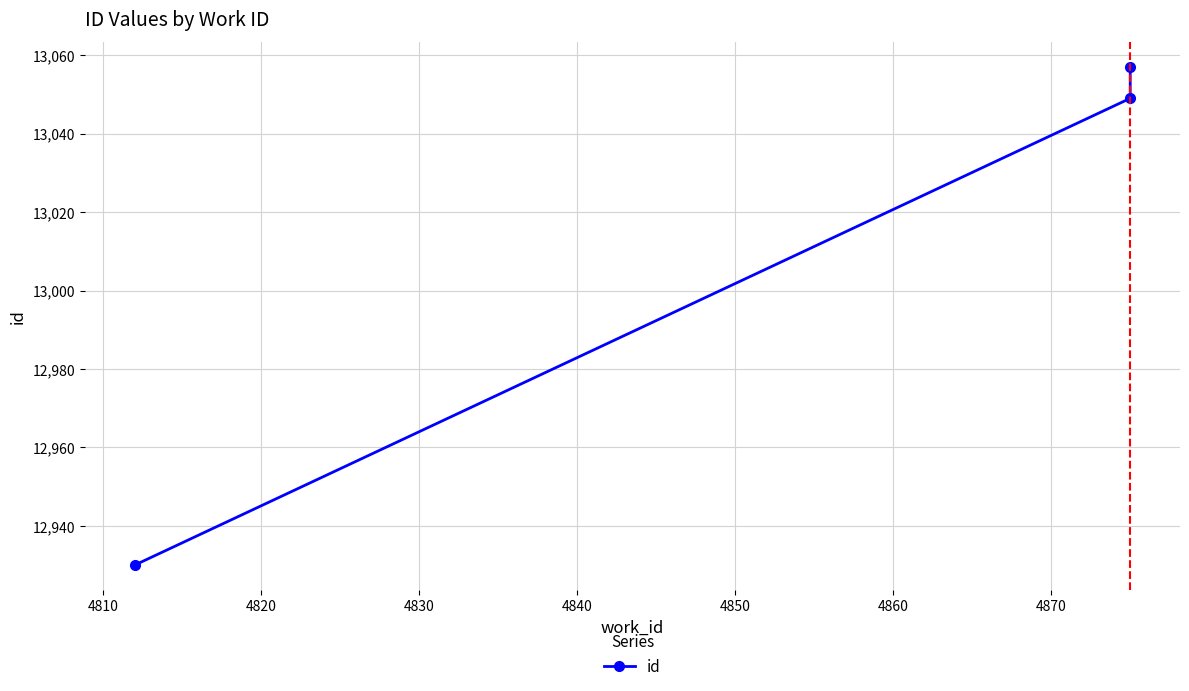

What is the change in value from 4810 to 4820?

+8